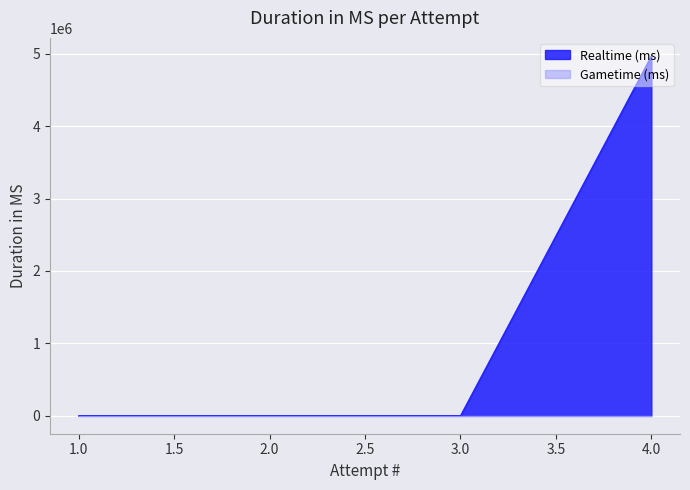

Which series has the largest total across all categories?

Realtime (ms)